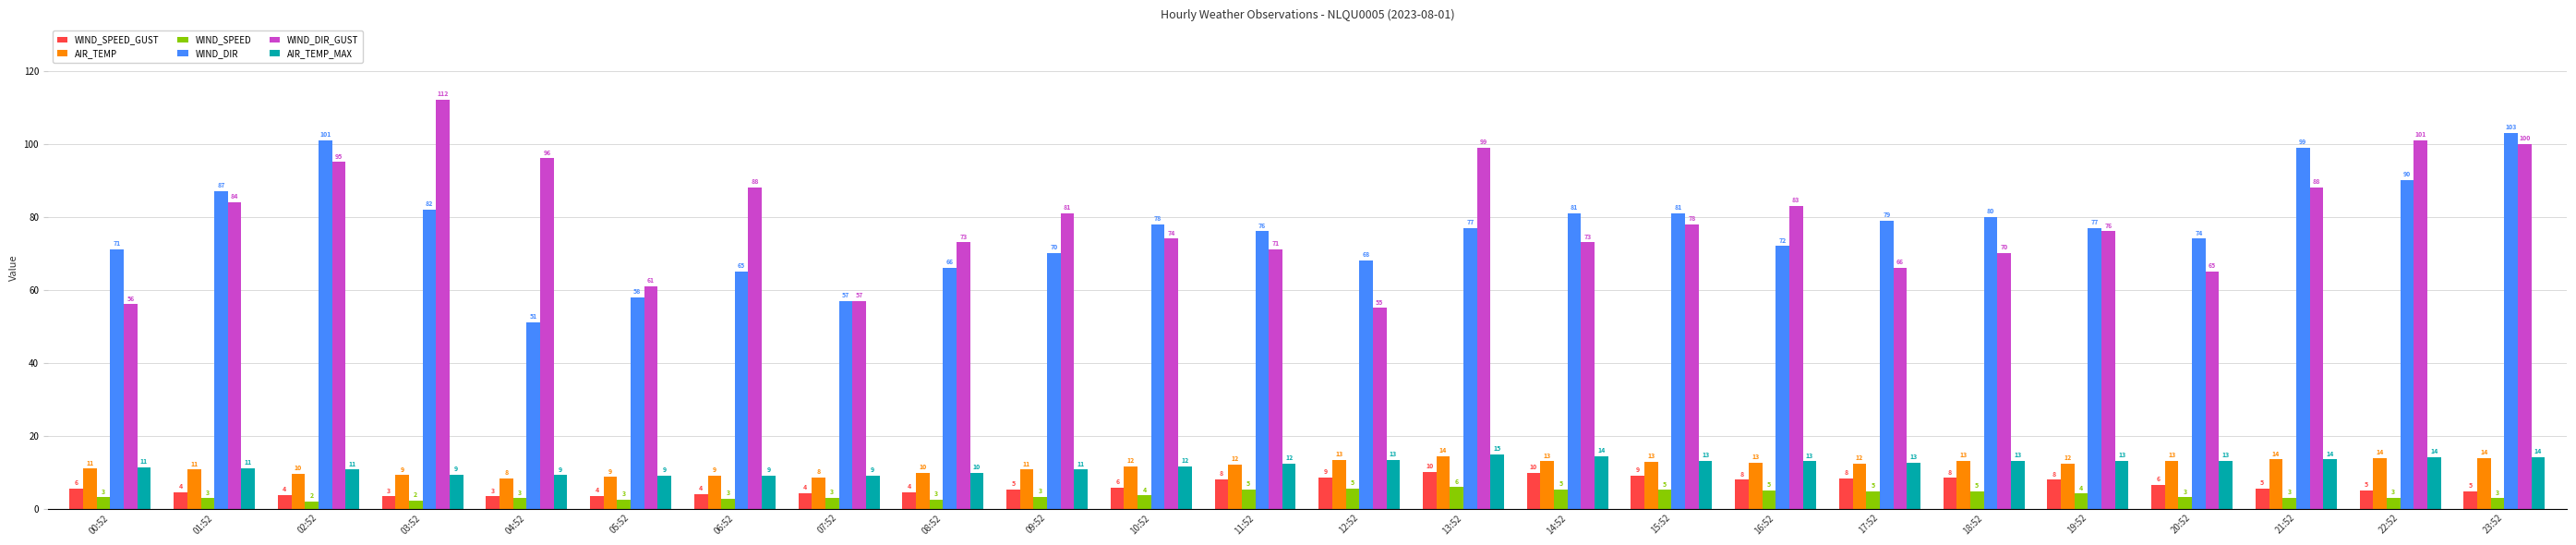

The WIND_DIR_GUST series shows 120.6 at 11:52. True or false?

False